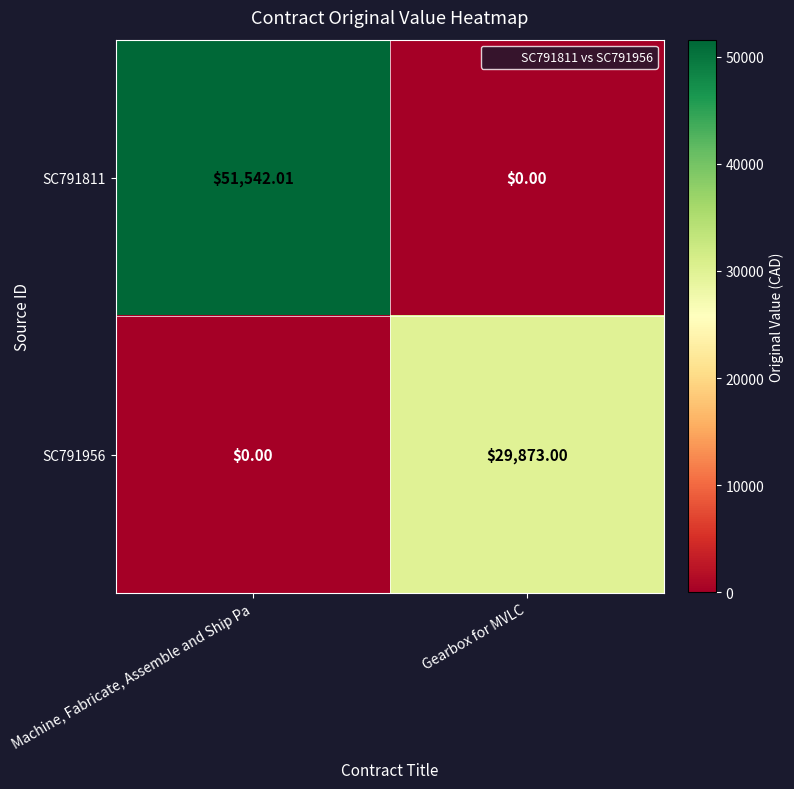

At which category is the sum across all series the highest?

Machine, Fabricate, Assemble and Ship Pa